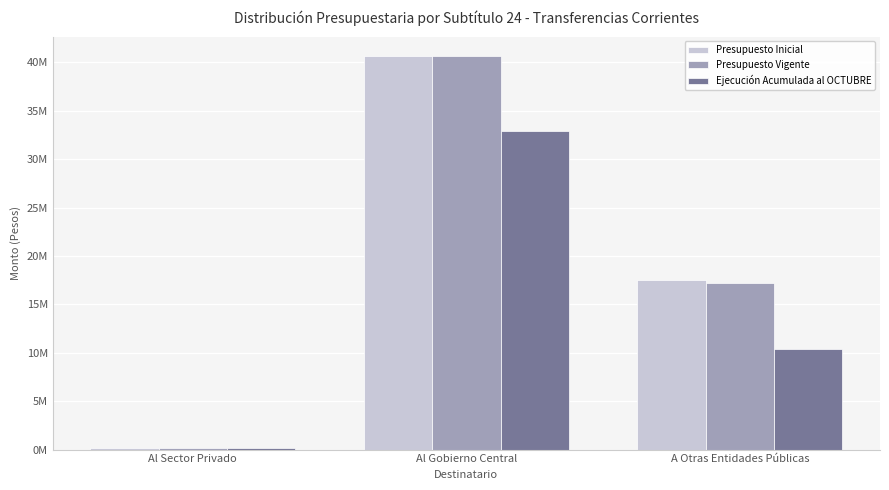

The value of Presupuesto Inicial at A Otras Entidades Públicas is 17546946. True or false?

True